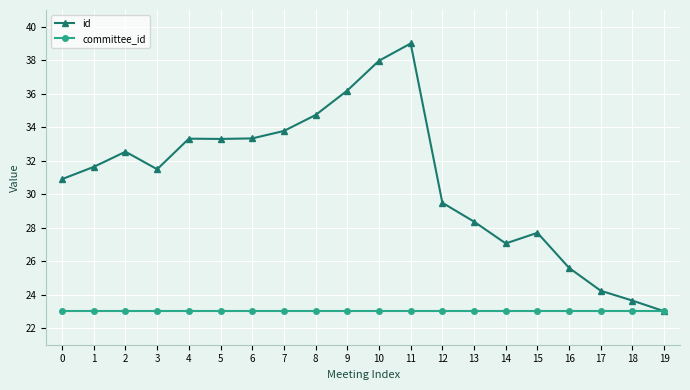

What is the value of the committee_id point at the 7th from the left?

23.0